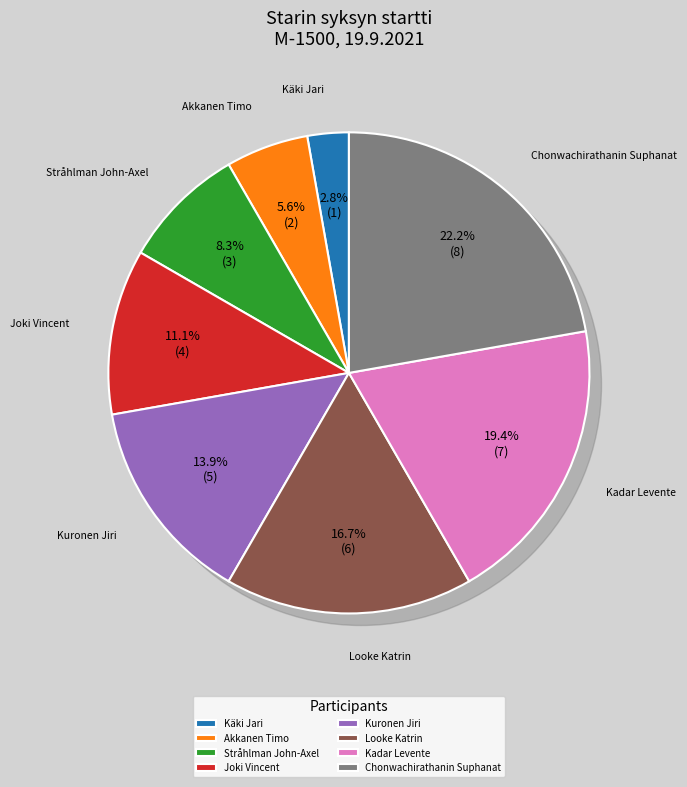

To the nearest percent, what percentage of the pie is Joki Vincent?

11%